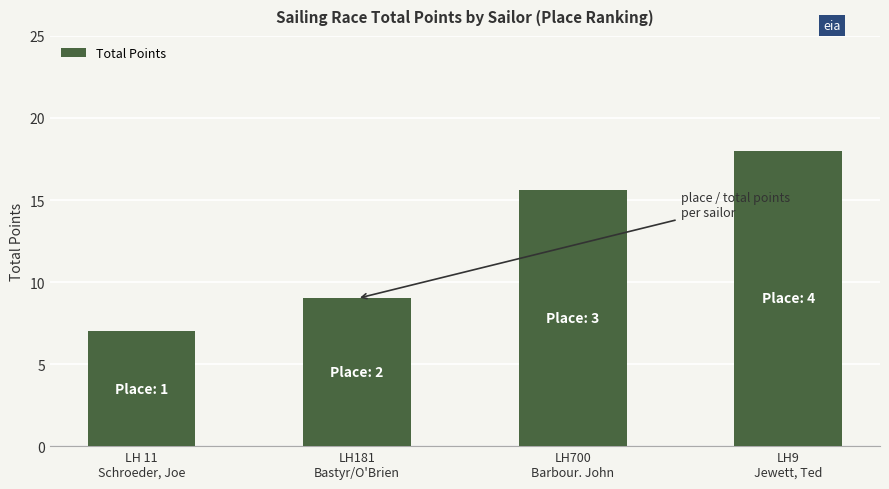

How many bars are there in total?

4